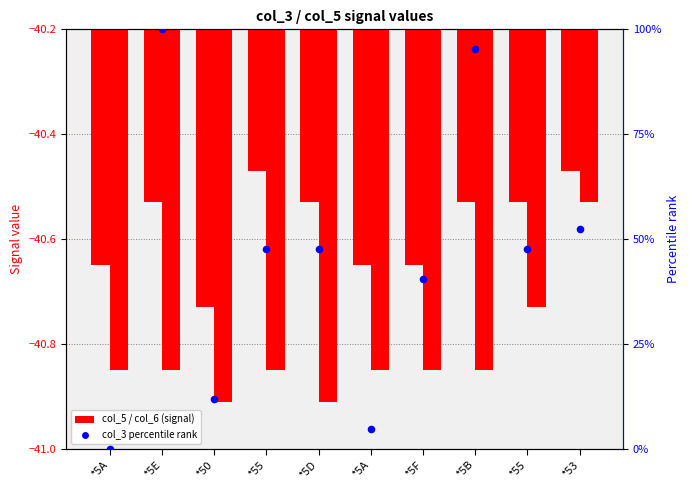

Is the value of col_6 at *55 greater than the value of col_5 (transformed count) at *5D?

No